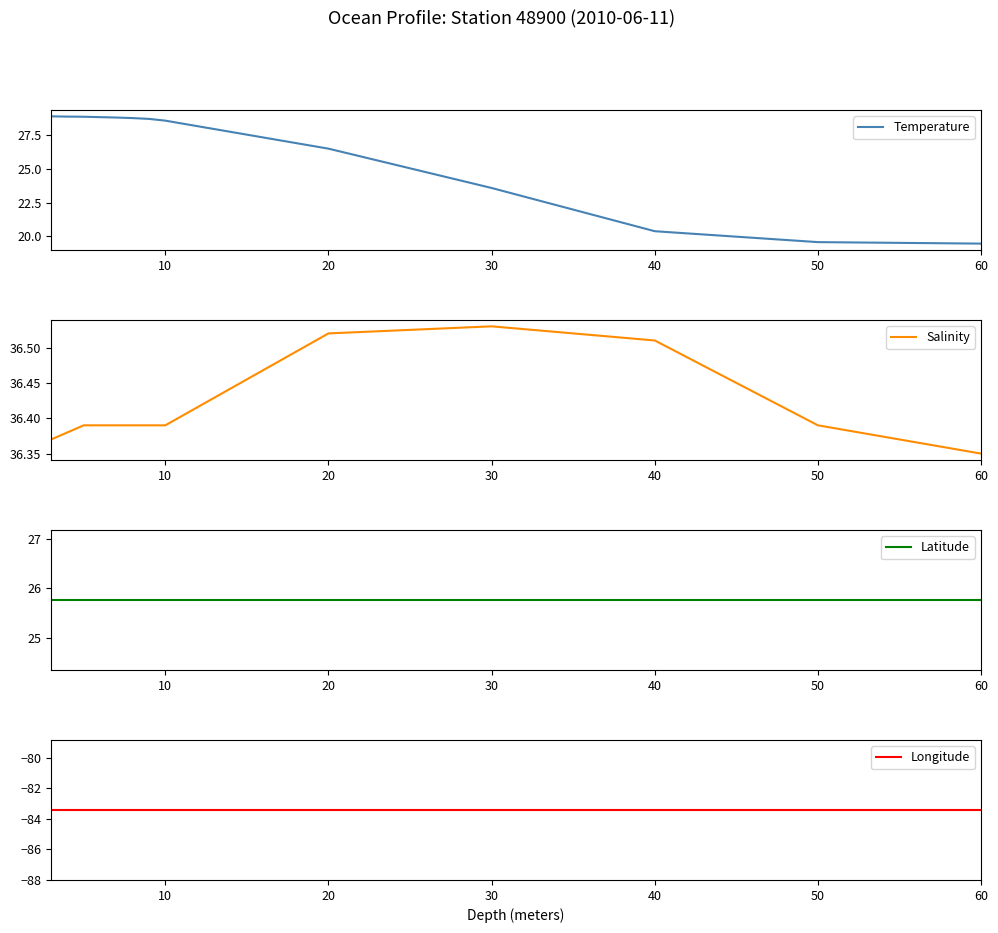

At which label is Salinity closest to 36?

60